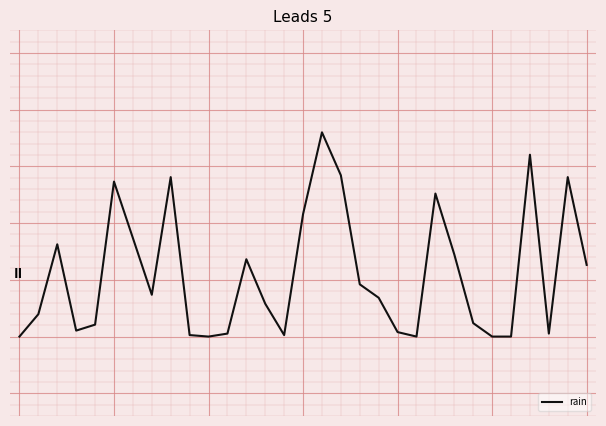

List the labels in order of value, largest first.

16, 27, 17, 8, 29, 5, 22, 15, 6, 2, 23, 12, 30, 18, 7, 19, 13, 1, 24, 4, 3, 20, 11, 28, 9, 14, 0, 10, 21, 25, 26